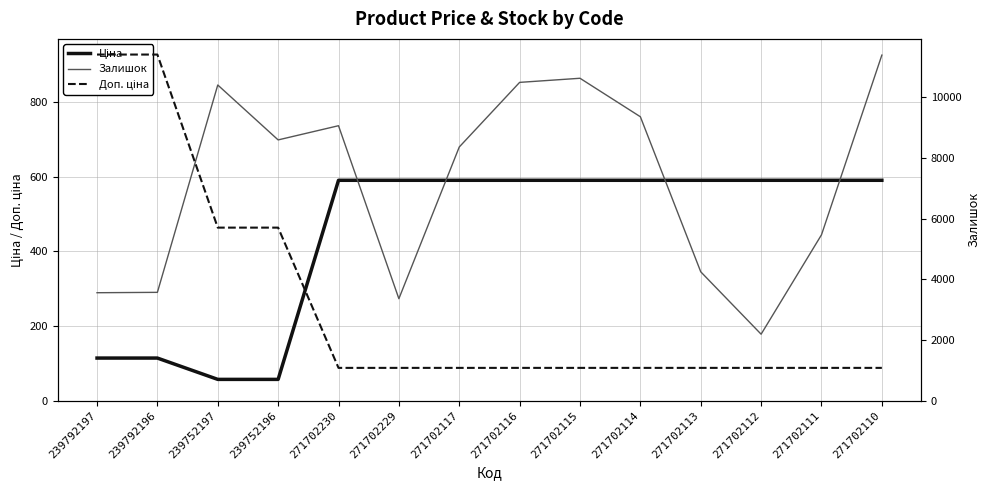

What is the value of the Ціна point at the 8th from the left?

589.9